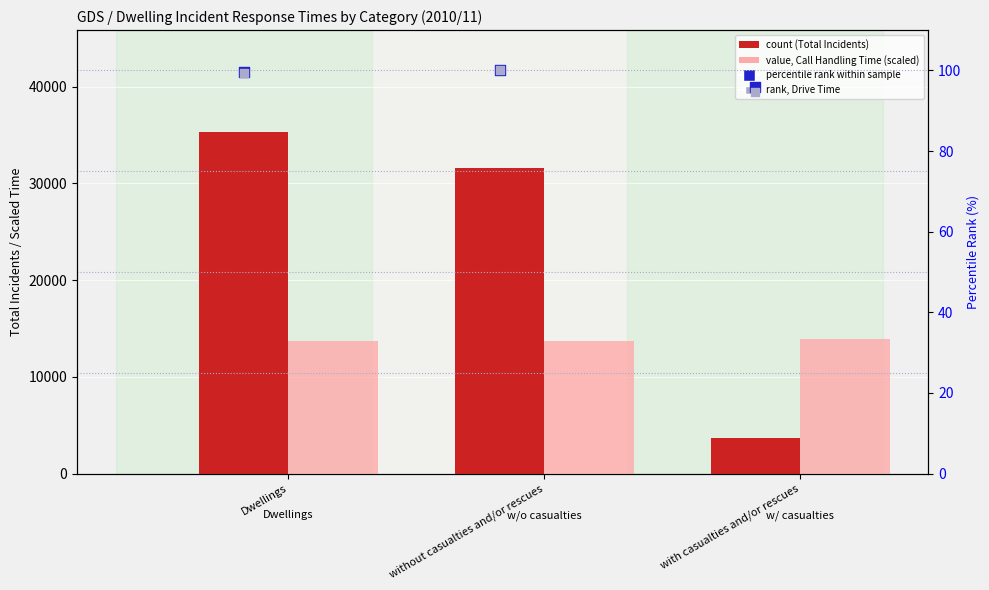

Which series has the largest Y range (max minus min)?

count (Total Incidents)